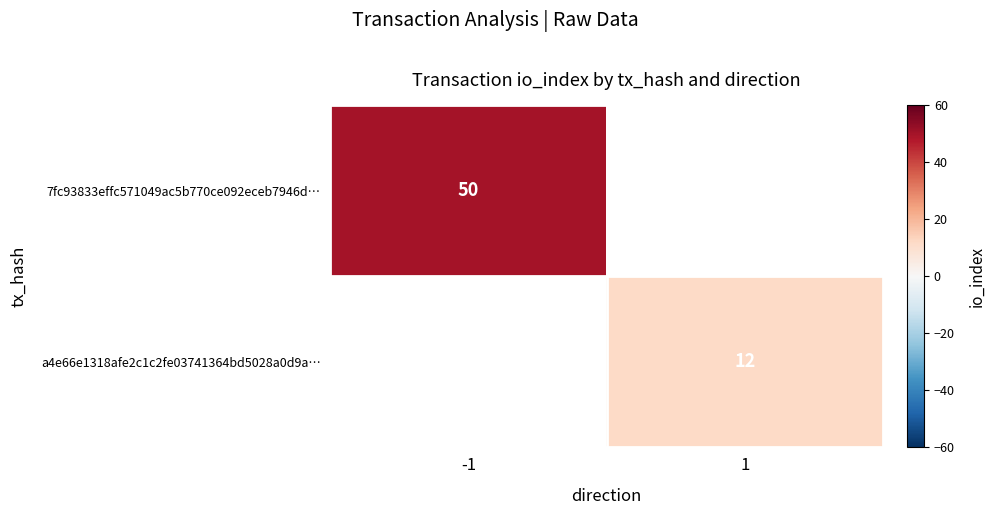

Between 1 and -1, which is larger?

-1